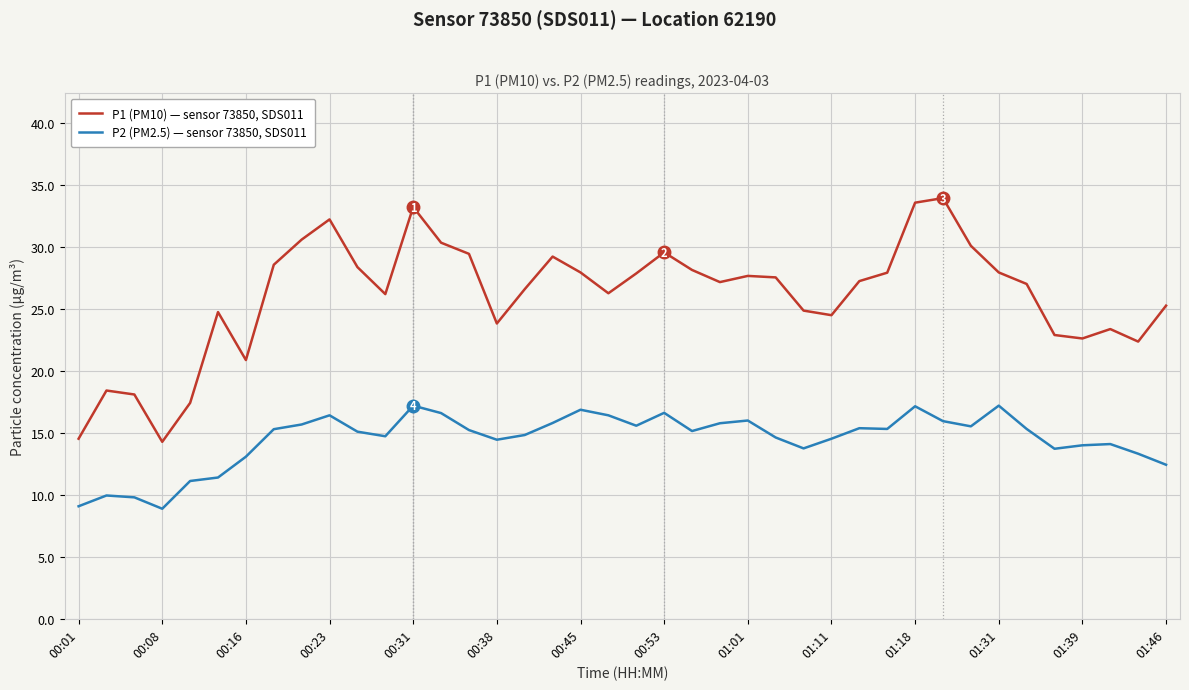

Which series has the largest range (max minus min)?

P1 (PM10) — sensor 73850, SDS011